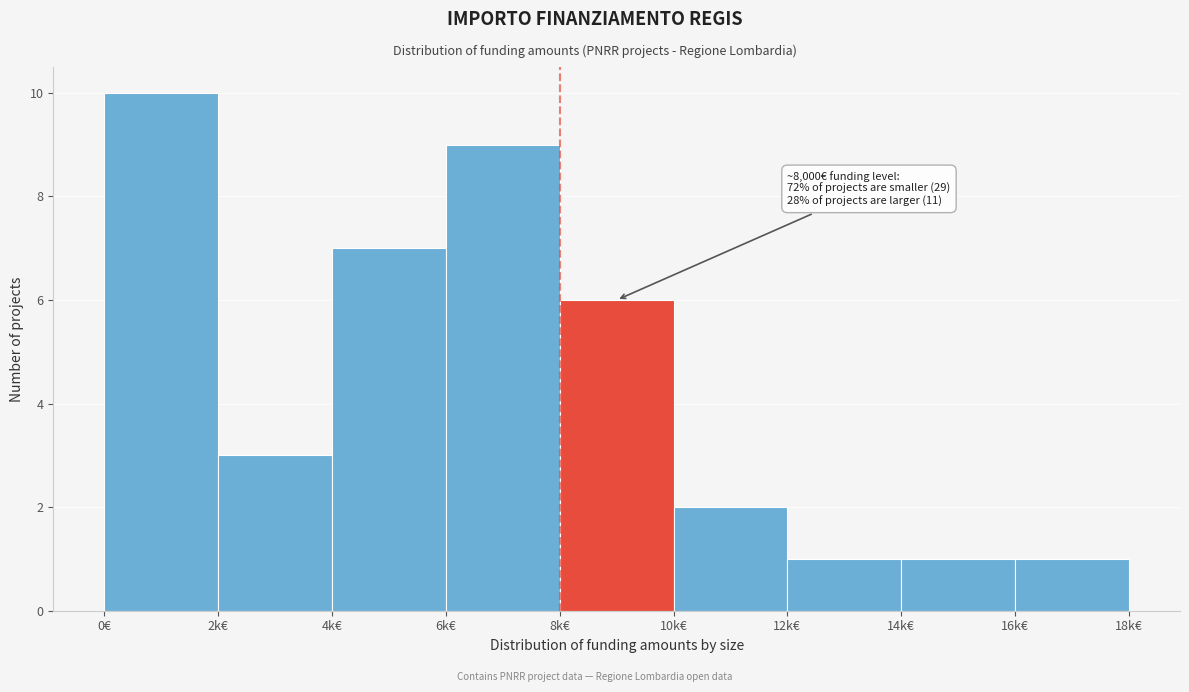

Reading left to right, transcribe all the data shown in this chart.

10	3	7	9	6	2	1	1	1